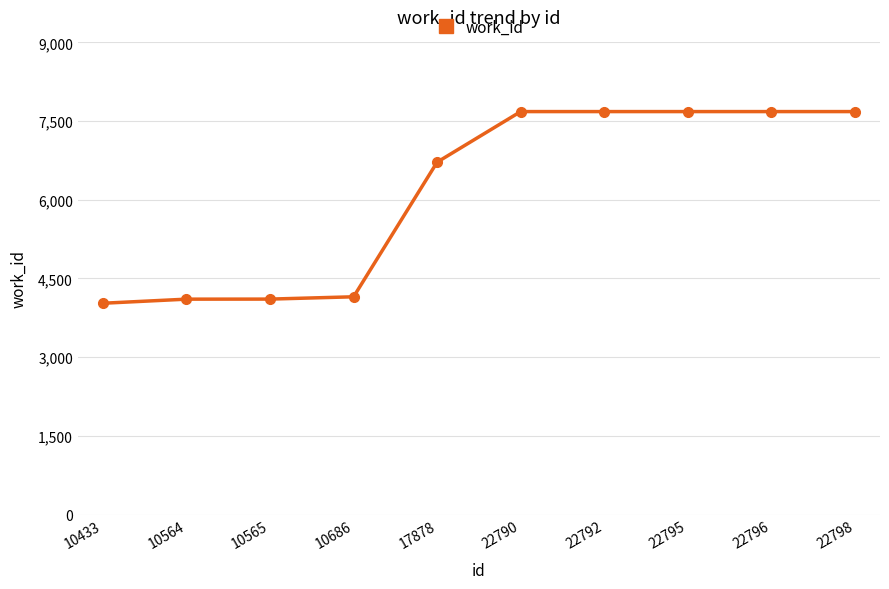

What is the value of the 4th point from the left?

4151